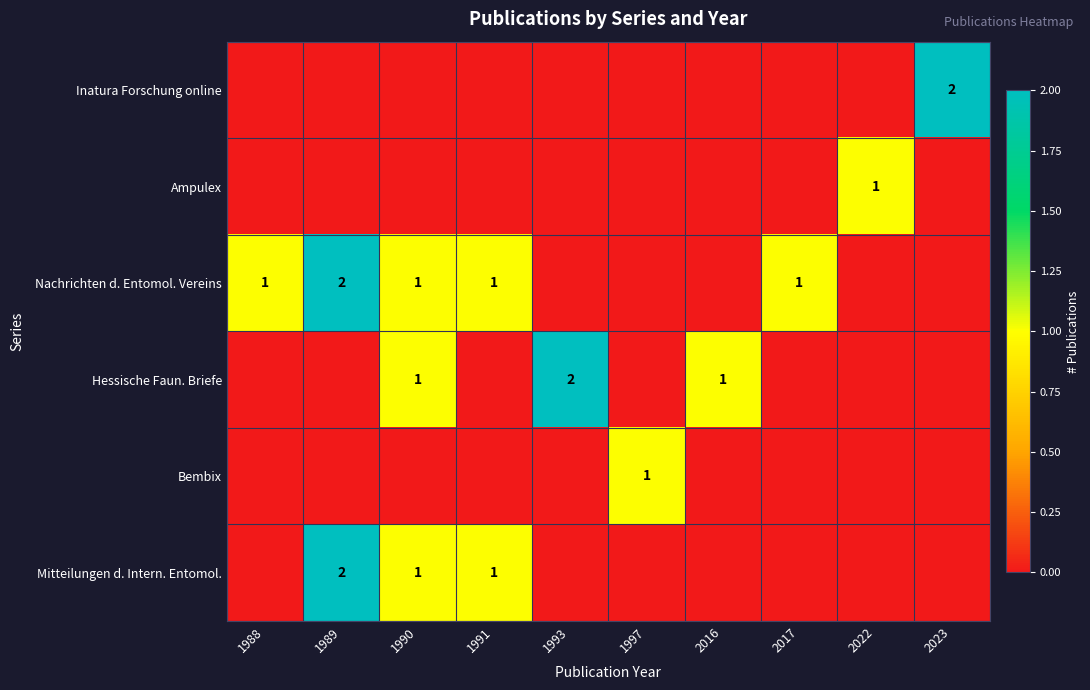

True or false: Mitteilungen d. Intern. Entomol. has a value of 1 at 1991.

True